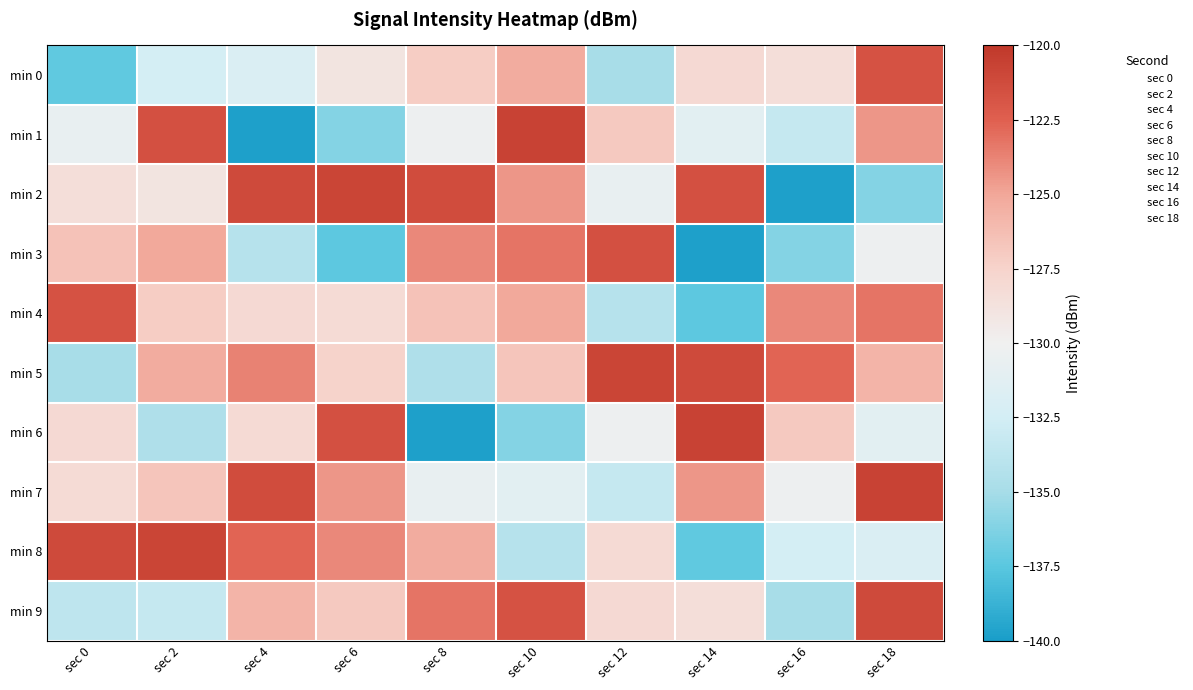

Between sec 16 and sec 6, which is larger?

sec 16